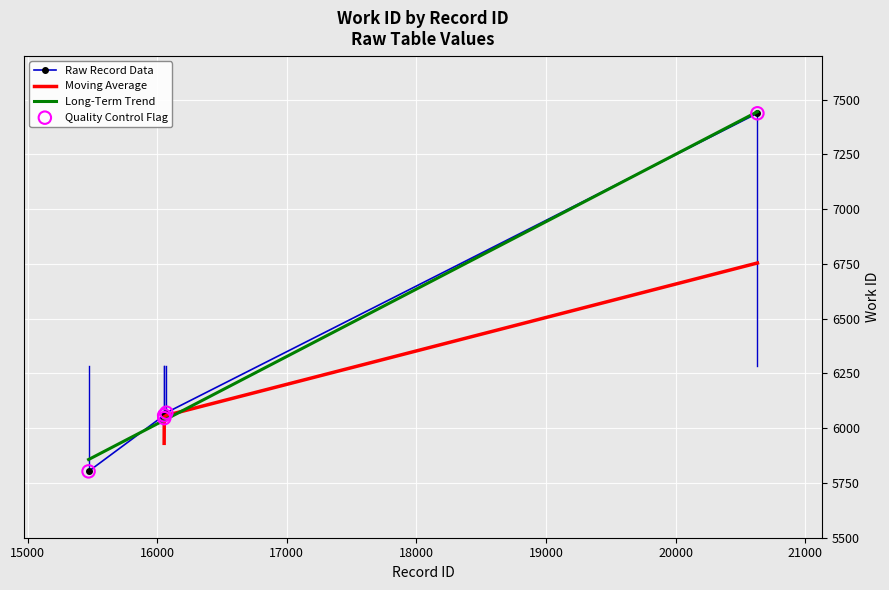

What is the ratio of the value at 20630 to the value at 16071?

1.2